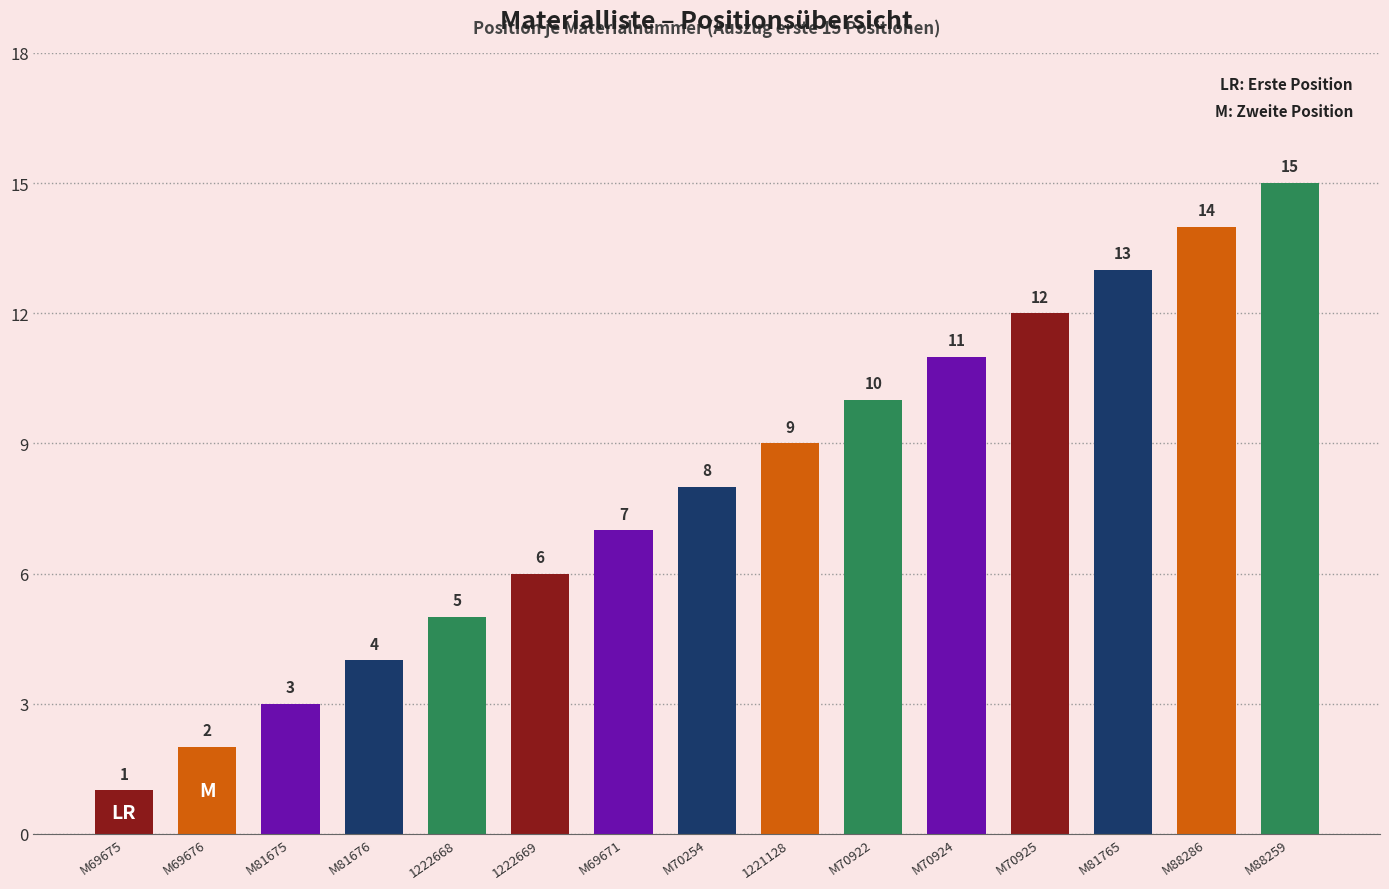

Where is the data nearest to the value 8?

M70254